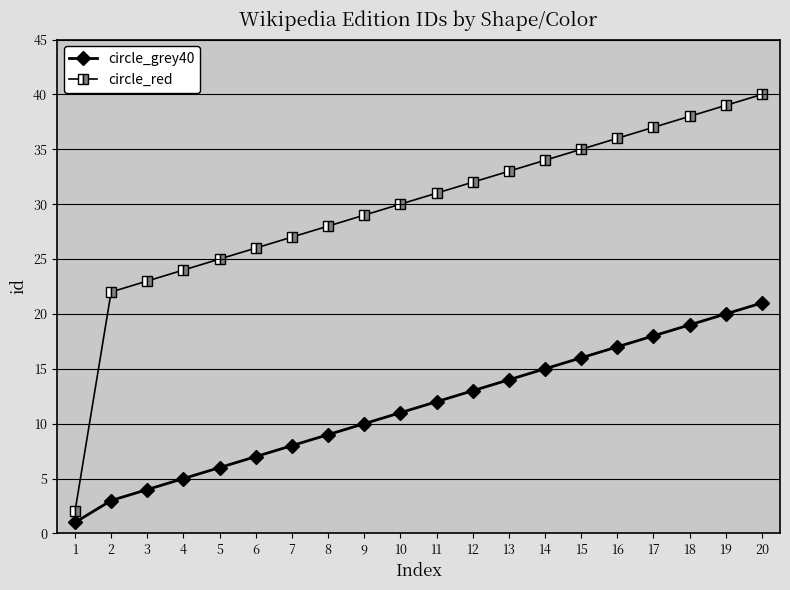

Rank the series by their maximum value, from highest to lowest.

circle_red, circle_grey40